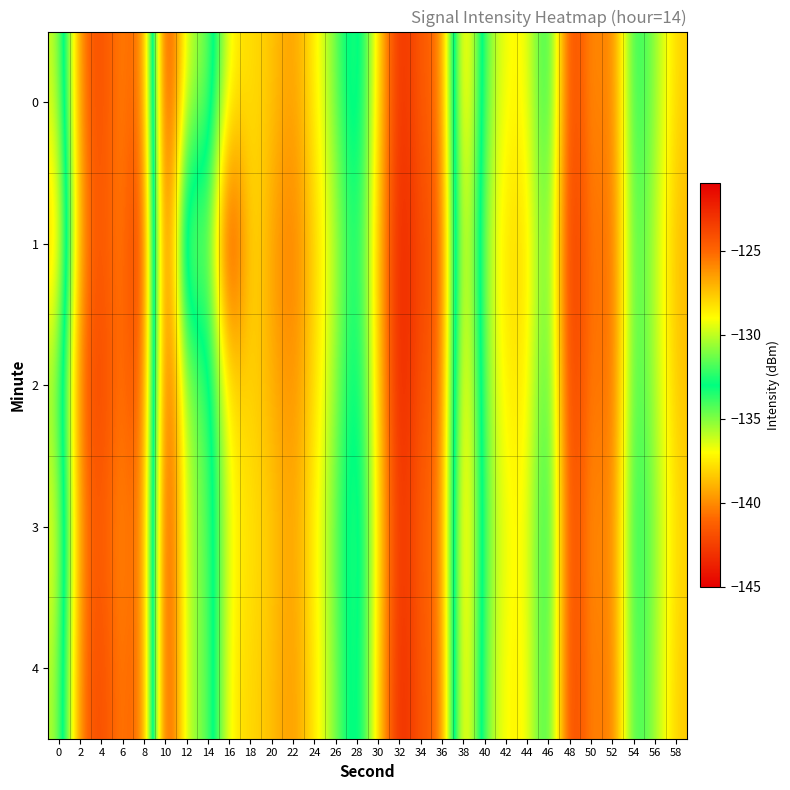

Reading right to left, list all the values displayed in this chart.

0: 58=-127.8	56=-130.8	54=-133.1	52=-124.9	50=-126.6	48=-122.7	46=-133.9	44=-128.7	42=-129.0	40=-131.2	38=-140.4	36=-124.6	34=-125.0	32=-122.2	30=-128.2	28=-134.8	26=-131.2	24=-128.6	22=-126.3	20=-127.6	18=-128.2	16=-128.7	14=-135.4	12=-135.4	10=-144.8	8=-124.0	6=-126.1	4=-123.8	2=-125.3	0=-136.3
1: 58=-127.1	56=-130.2	54=-132.5	52=-124.5	50=-126.0	48=-122.1	46=-132.7	44=-127.9	42=-128.1	40=-130.5	38=-139.1	36=-123.9	34=-124.2	32=-121.8	30=-127.6	28=-133.5	26=-130.1	24=-127.8	22=-125.3	20=-126.5	18=-128.7	16=-121.5	14=-132.8	12=-128.2	10=-144.8	8=-122.0	6=-126.1	4=-124.1	2=-125.9	0=-138.9
2: 58=-127.4	56=-130.4	54=-132.7	52=-124.4	50=-126.2	48=-122.3	46=-133.4	44=-128.3	42=-128.5	40=-130.9	38=-140.0	36=-124.2	34=-124.6	32=-121.7	30=-127.9	28=-134.2	26=-130.7	24=-128.1	22=-125.9	20=-127.0	18=-127.9	16=-128.1	14=-134.6	12=-134.8	10=-143.9	8=-123.2	6=-125.8	4=-123.5	2=-124.8	0=-135.2
3: 58=-127.9	56=-130.9	54=-133.2	52=-125.0	50=-126.7	48=-122.8	46=-134.0	44=-128.8	42=-129.1	40=-131.3	38=-140.5	36=-124.7	34=-125.1	32=-122.3	30=-128.4	28=-134.9	26=-131.3	24=-128.7	22=-126.4	20=-127.7	18=-128.4	16=-128.8	14=-135.0	12=-135.1	10=-144.5	8=-124.1	6=-126.4	4=-124.3	2=-125.5	0=-137.1
4: 58=-127.6	56=-130.6	54=-132.9	52=-124.7	50=-126.4	48=-122.5	46=-133.7	44=-128.6	42=-128.8	40=-131.0	38=-140.2	36=-124.4	34=-124.8	32=-121.9	30=-128.1	28=-134.6	26=-131.0	24=-128.4	22=-126.1	20=-127.4	18=-128.0	16=-128.5	14=-135.1	12=-135.2	10=-144.6	8=-123.8	6=-126.0	4=-123.7	2=-125.1	0=-136.0